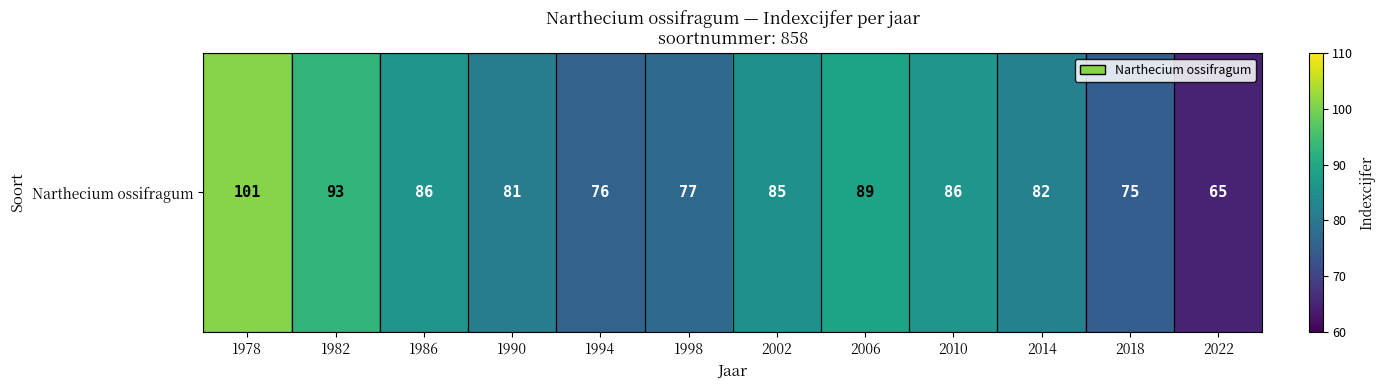

Which has a higher value, 1990 or 1986?

1986